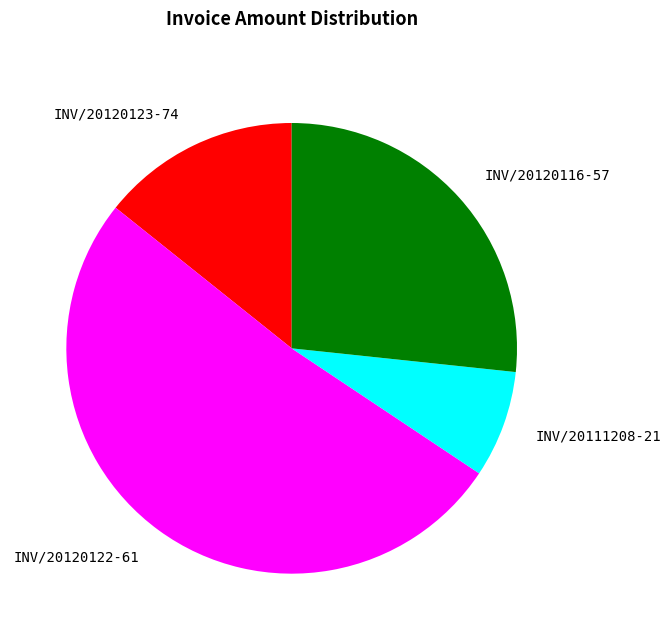

Which slice represents more than half of the pie?

INV/20120122-61